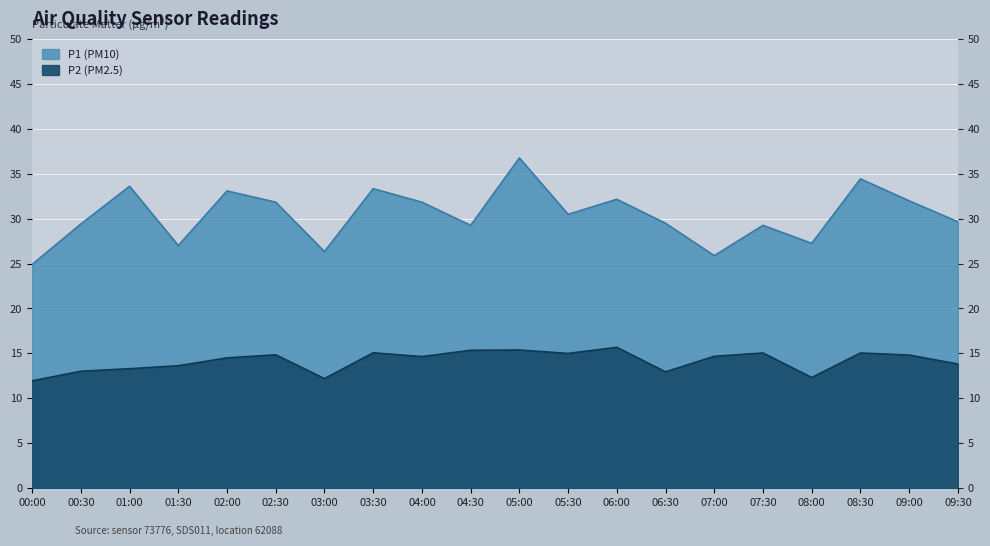

List the labels in order of P2 value, smallest first.

00:00, 03:00, 08:00, 06:30, 00:30, 01:00, 01:30, 09:30, 02:00, 04:00, 07:00, 09:00, 02:30, 05:30, 07:30, 08:30, 03:30, 04:30, 05:00, 06:00